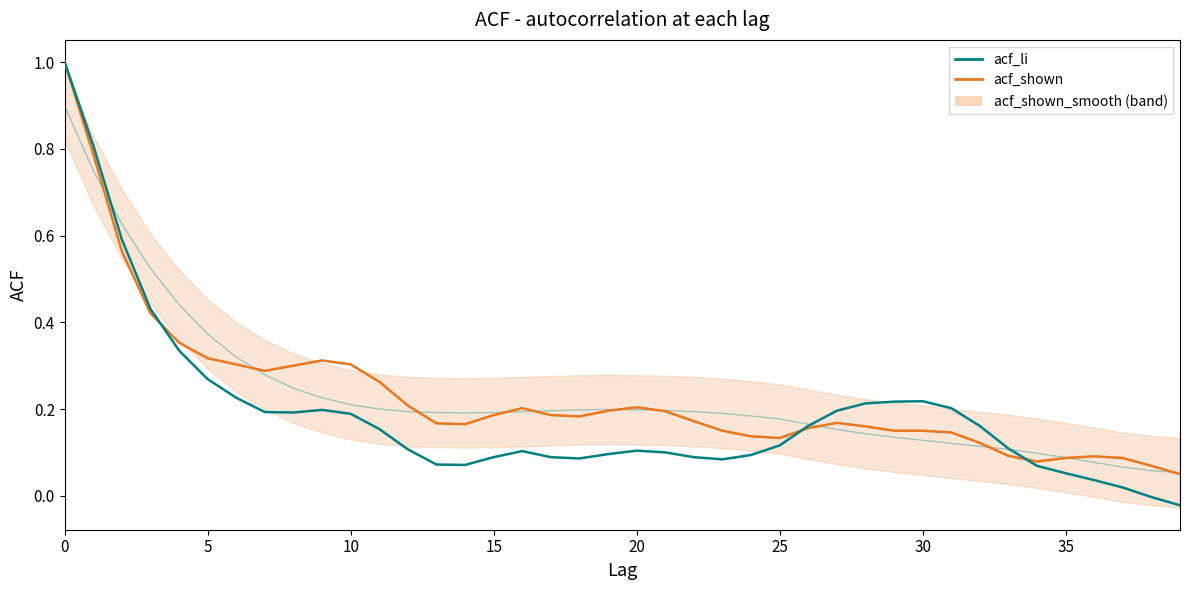

In acf_li, how many points are higher than both neighbors (excluding endpoints)?

4